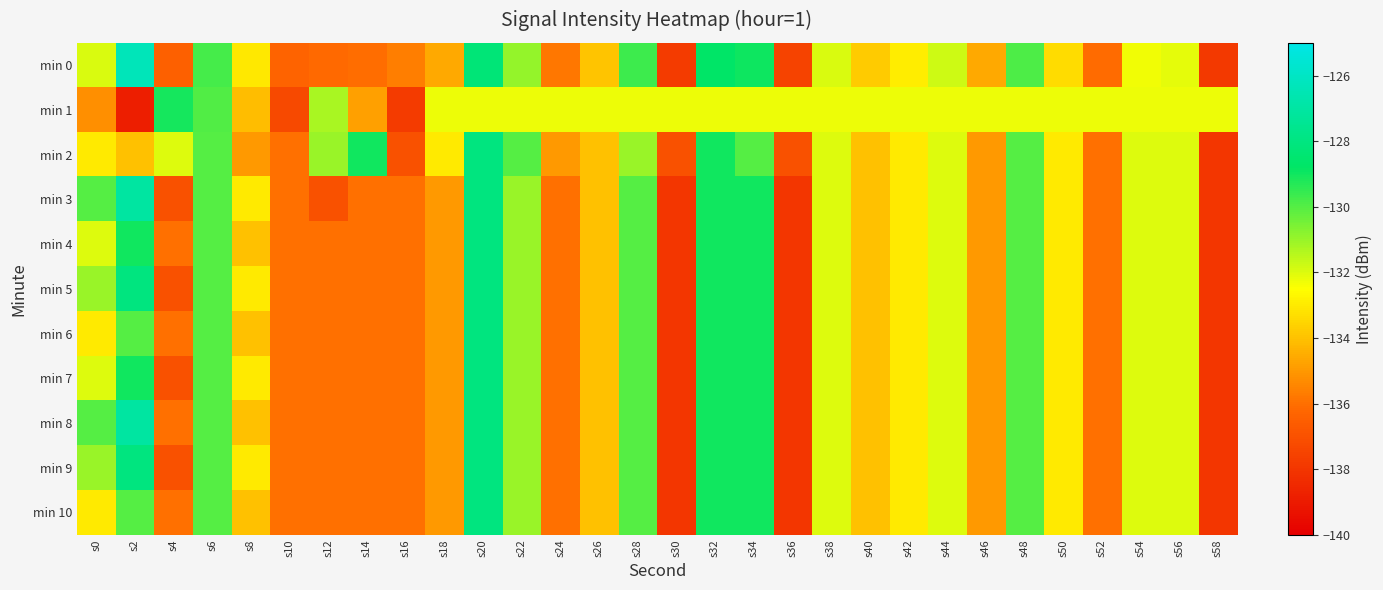

Rank the series at s54 from lowest to highest value.

min 0, min 1, min 2, min 3, min 4, min 5, min 6, min 7, min 8, min 9, min 10